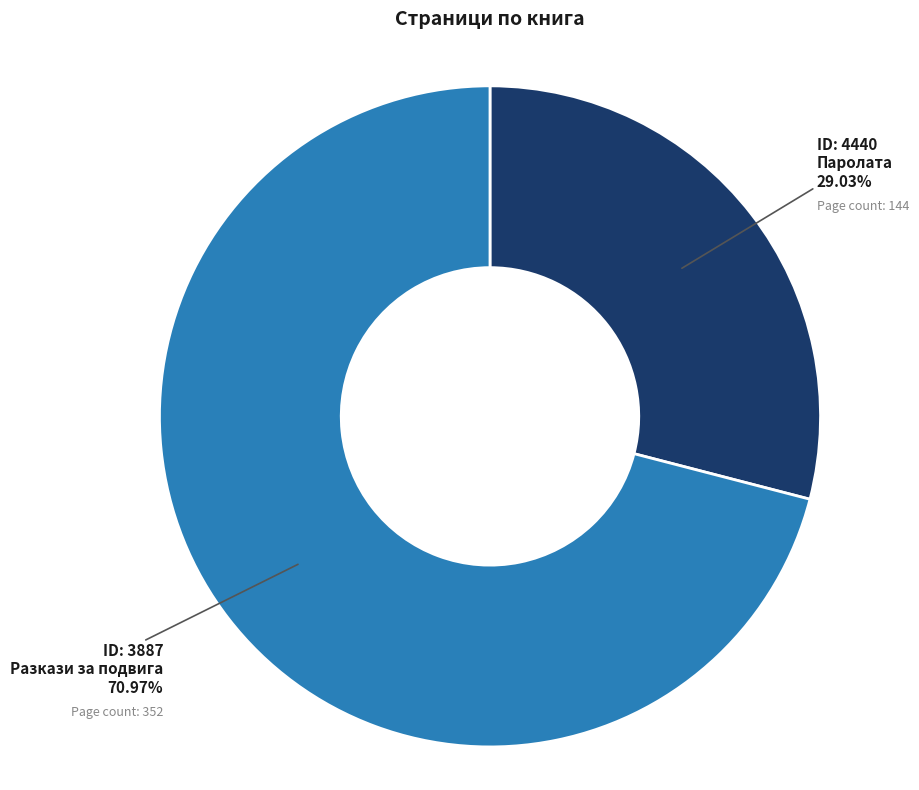

Is there a majority slice in this chart?

Yes